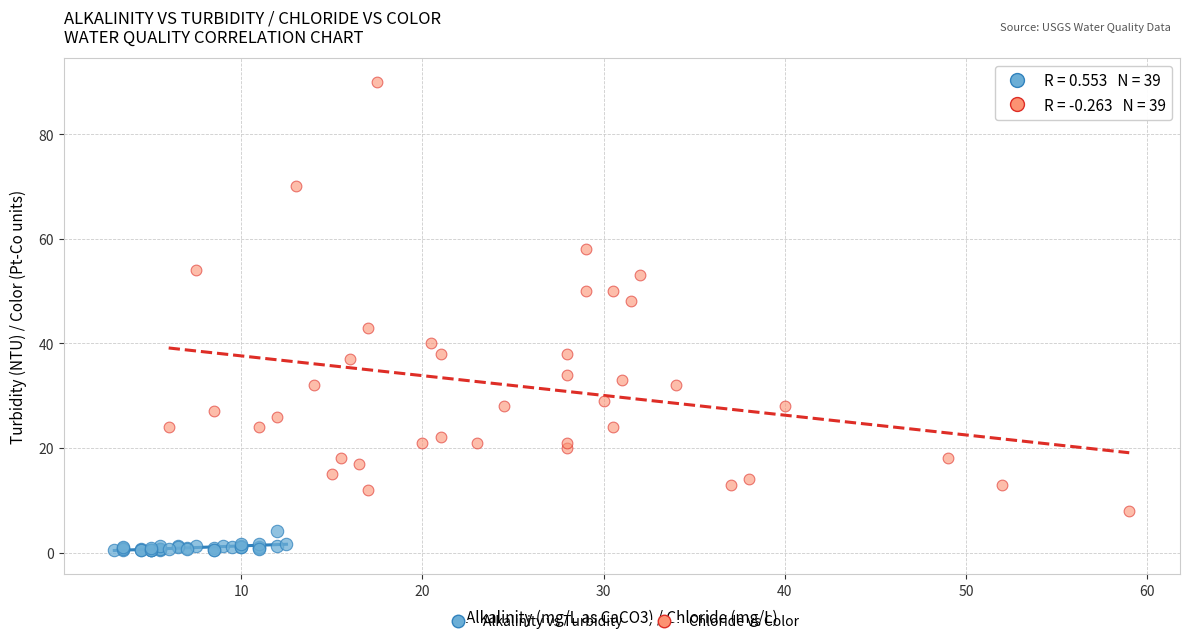

Which series reaches the maximum Y coordinate?

Chloride vs Color